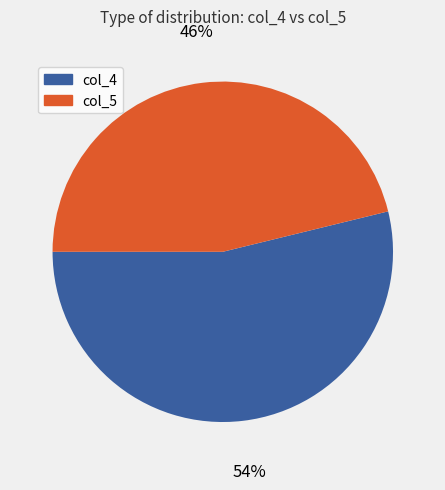

Does any single category account for the majority?

Yes